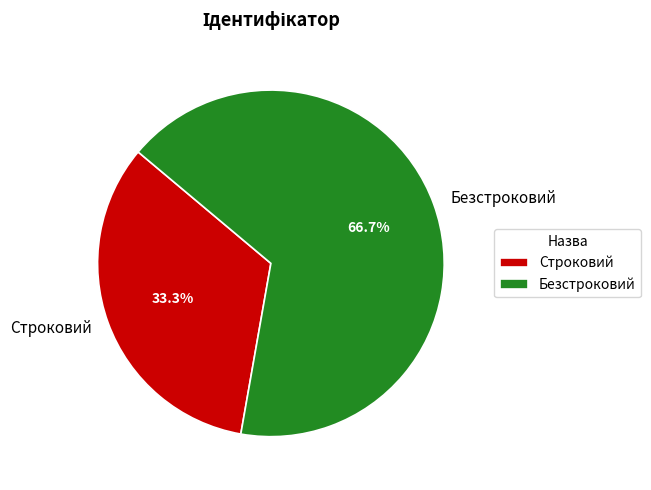

Which slice is the smallest?

Строковий